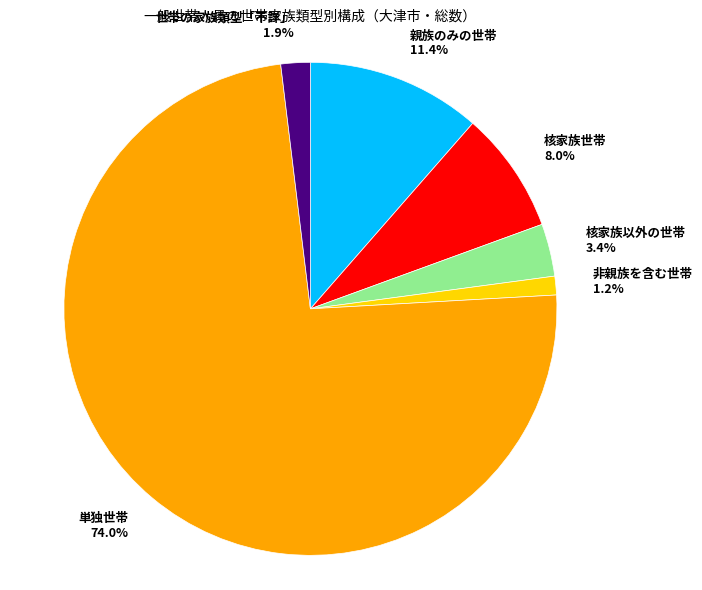

Count the number of slices in the pie.

6